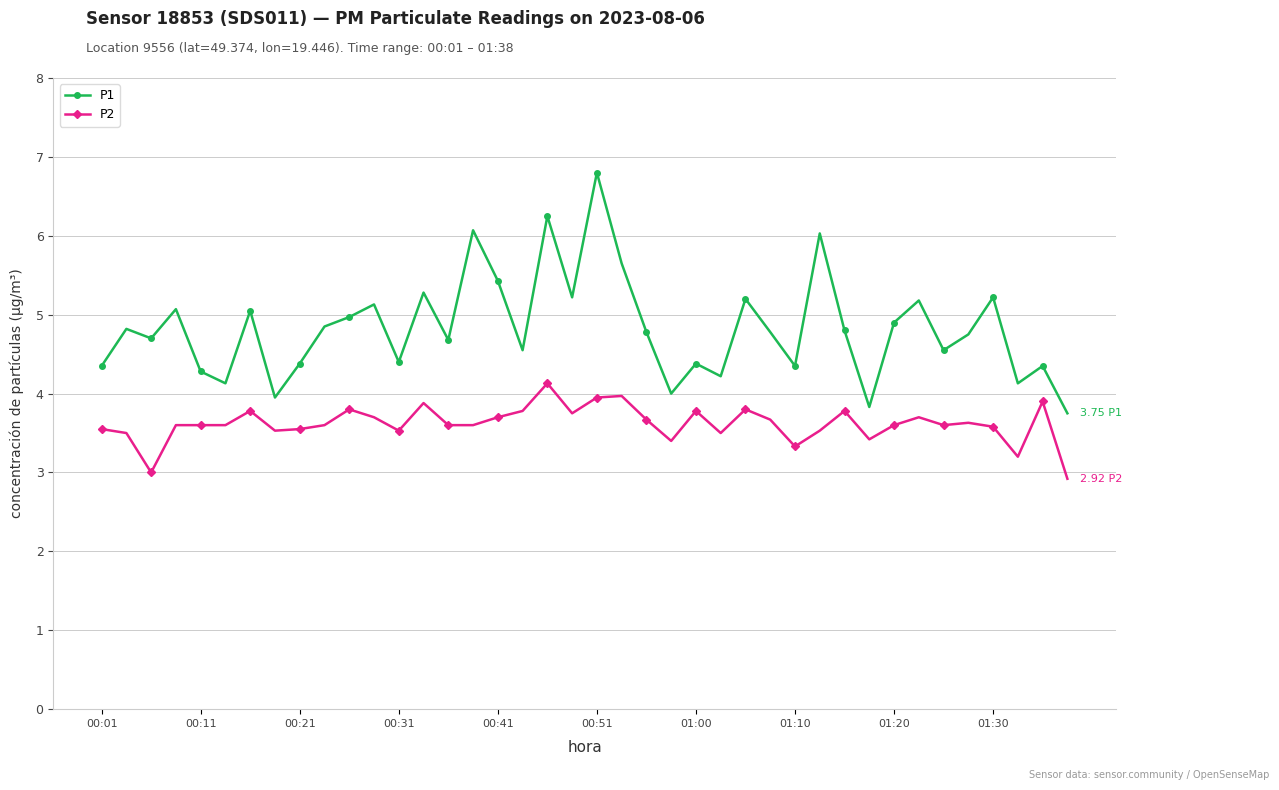

What is the value of the P2 point at the 34th from the left?

3.7